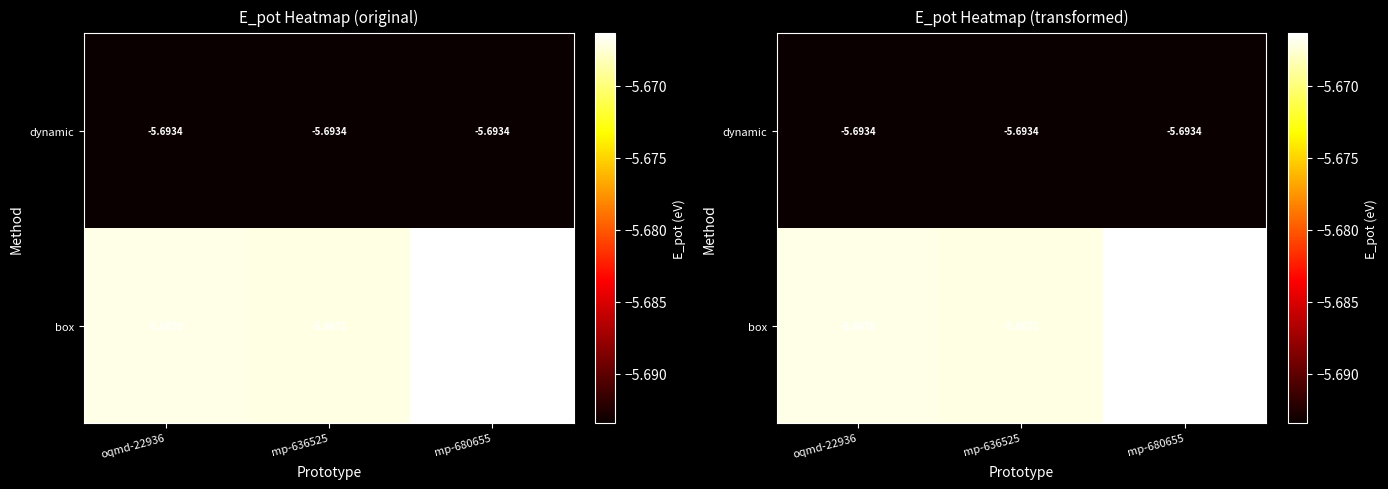

True or false: dynamic has a value of -3.1 at oqmd-22936.

False